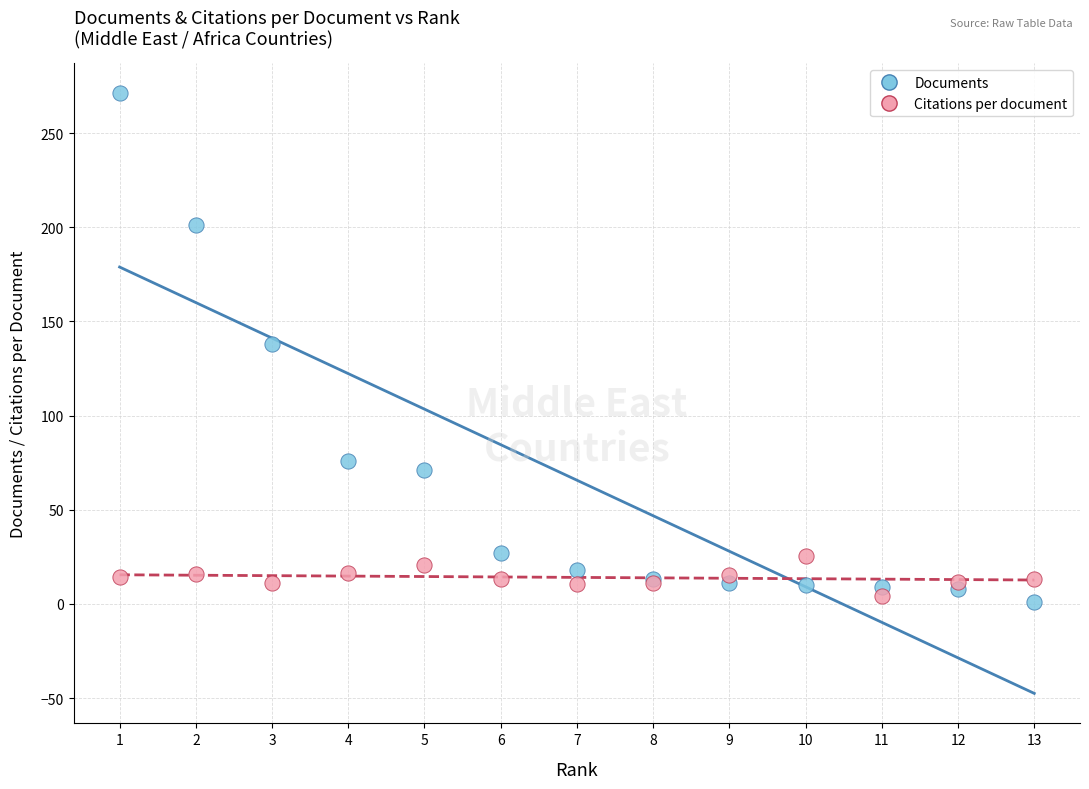

Which series contains the highest Y value?

Documents